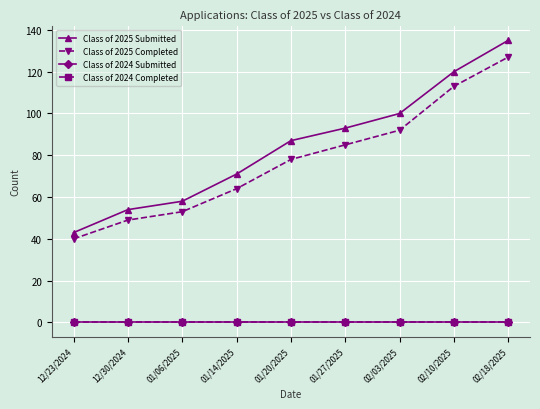

Between 12/23/2024 and 02/03/2025, which is larger?

02/03/2025